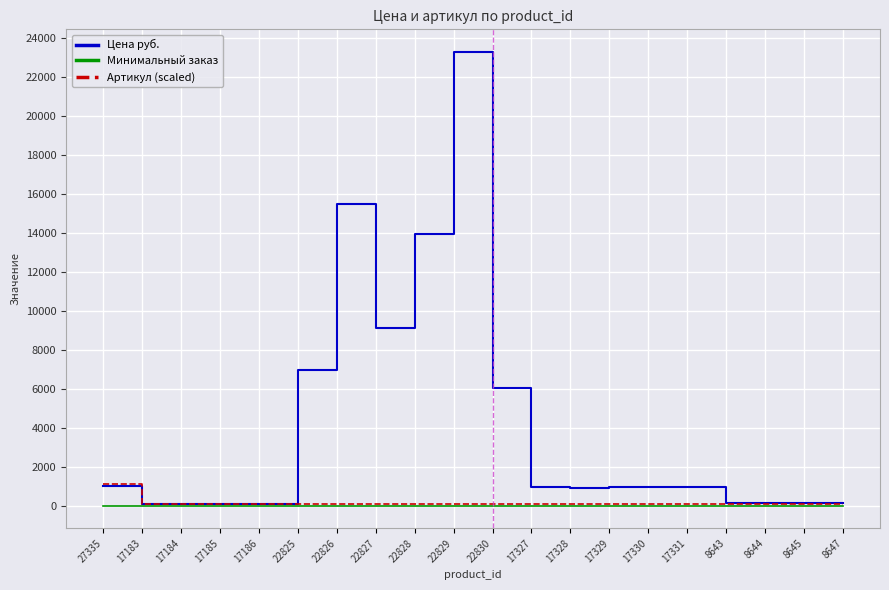

What is the difference between the maximum and minimum values in the Артикул (scaled) series?

1000.0